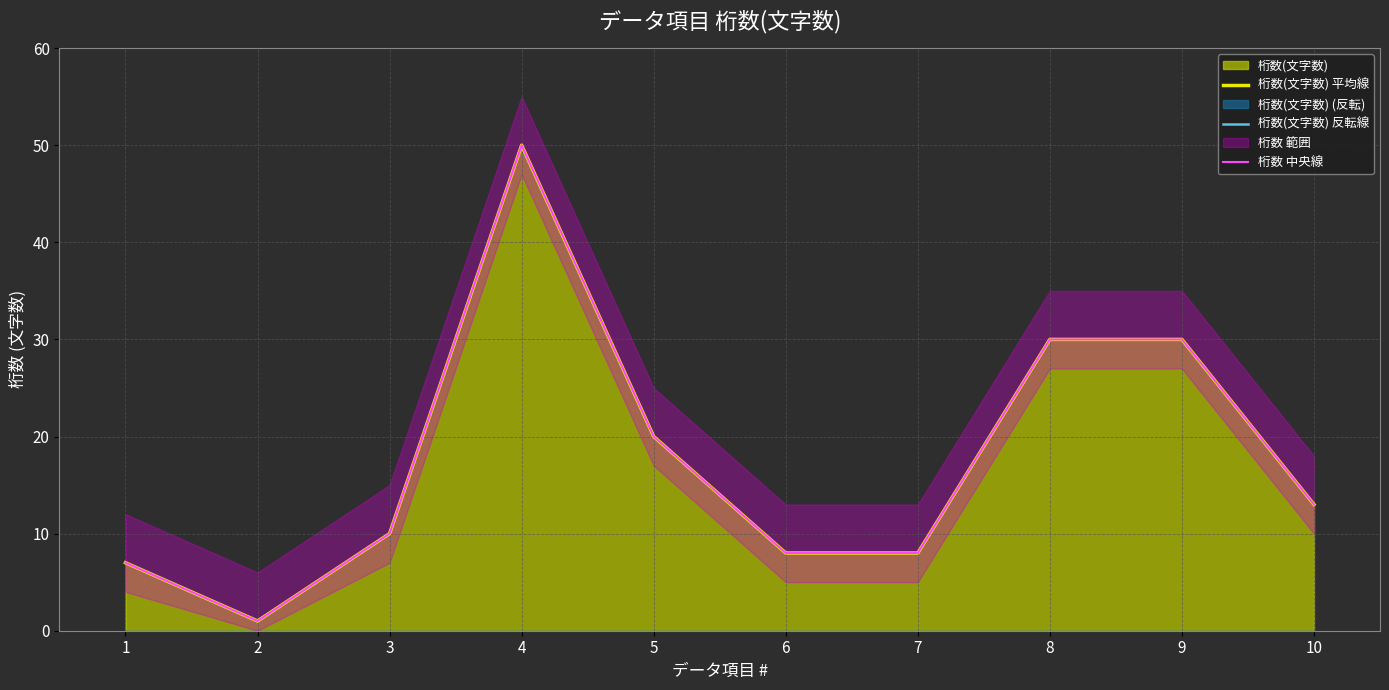

How many data points in 桁数(文字数) 平均線 are less than 13?

5